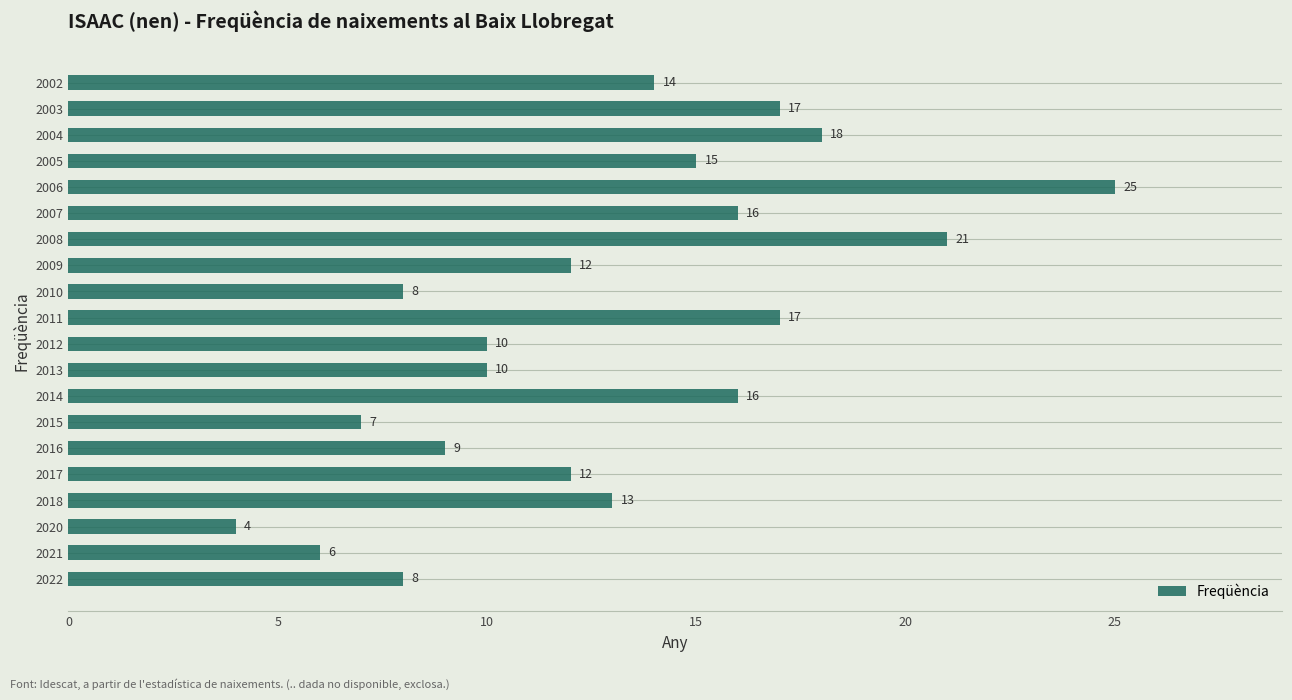

At which label is the value closest to 14?

2002